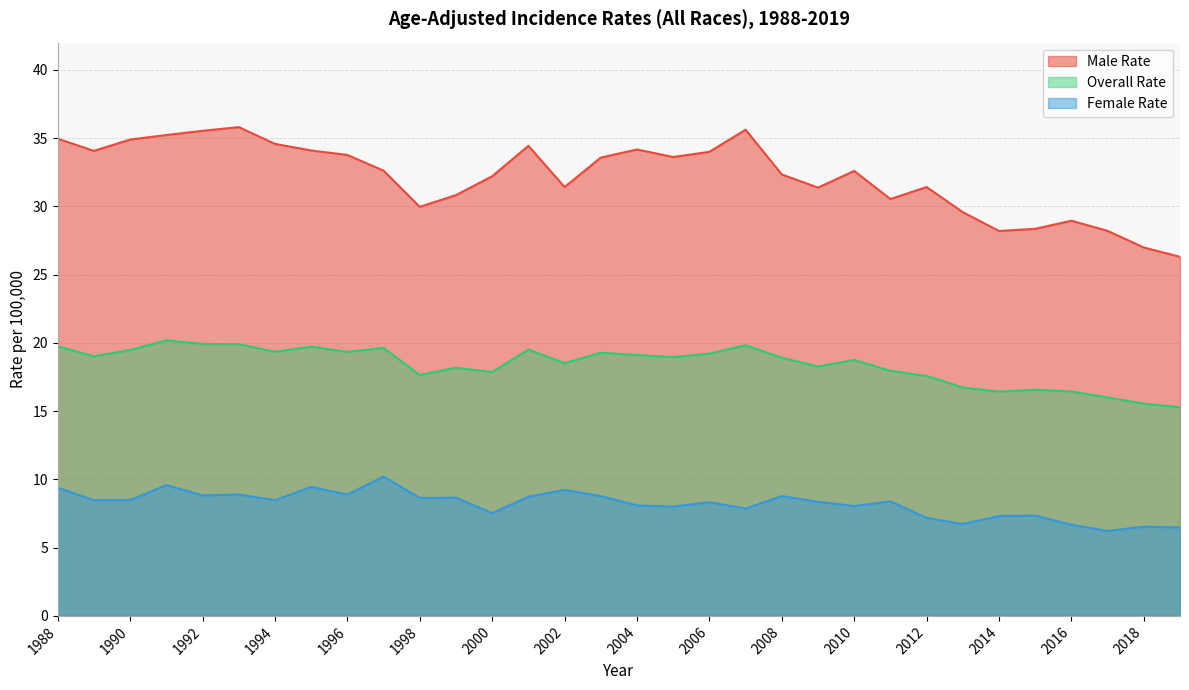

True or false: Male Rate and Female Rate cross at least once.

False